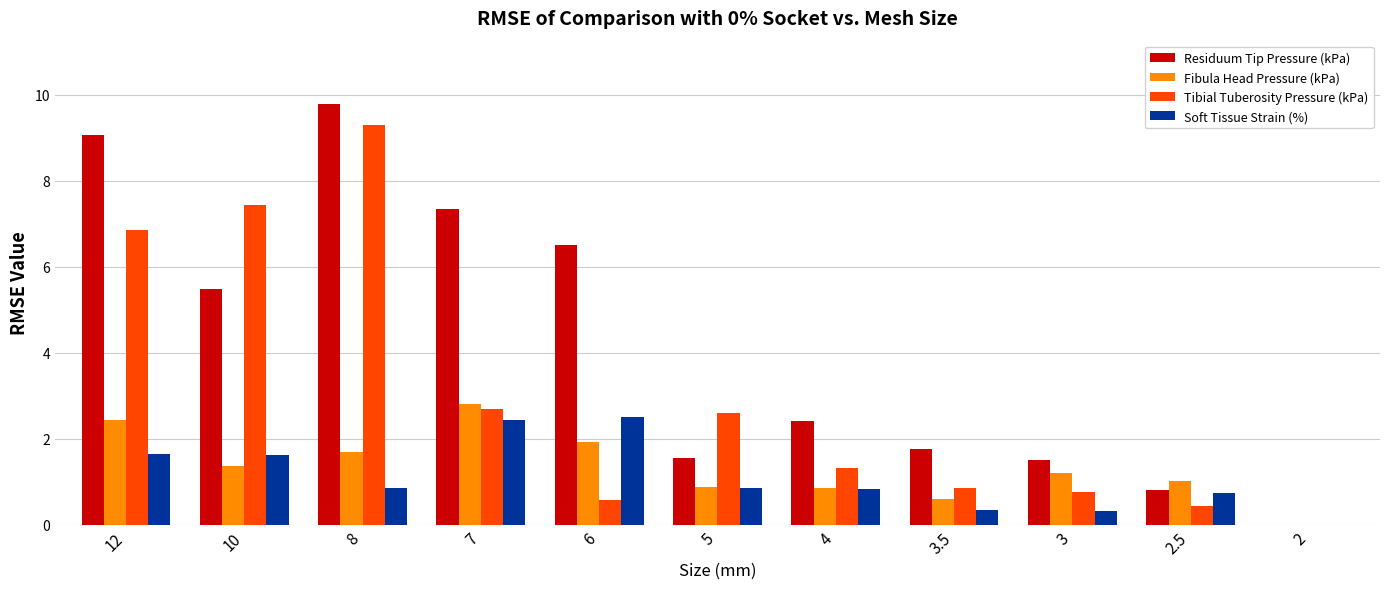

What is the approximate value of Fibula Head Pressure (kPa) at 7?

2.8